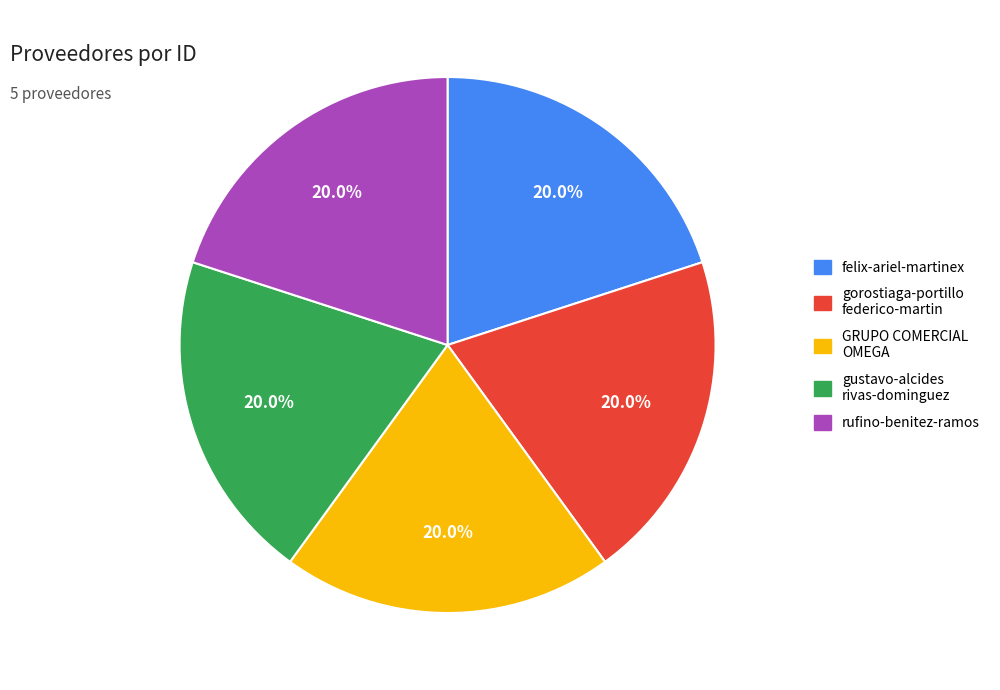

Does any single category account for the majority?

No